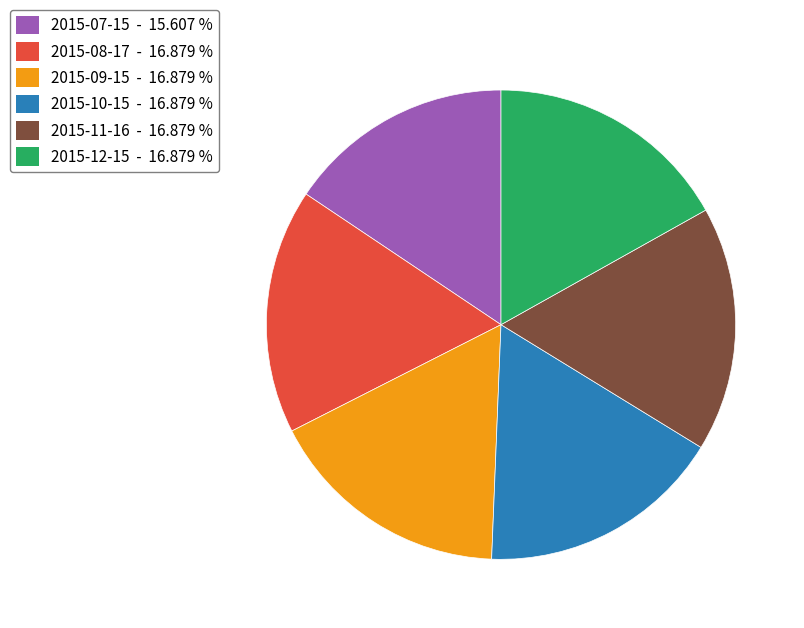

Combined, do 2015-09-15 and 2015-11-16 account for over 50%?

No